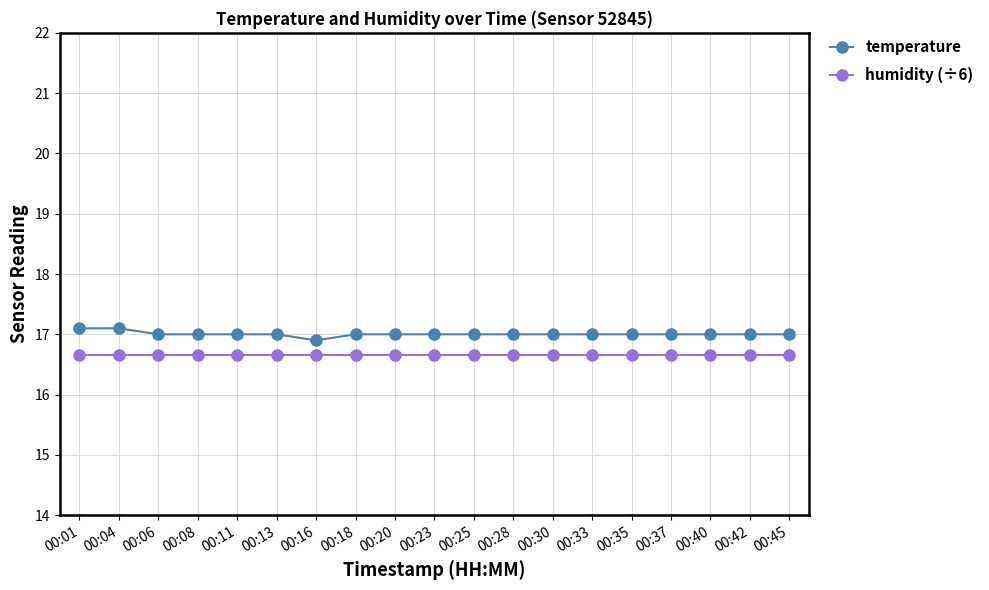

True or false: humidity (÷6) and temperature cross at least once.

False